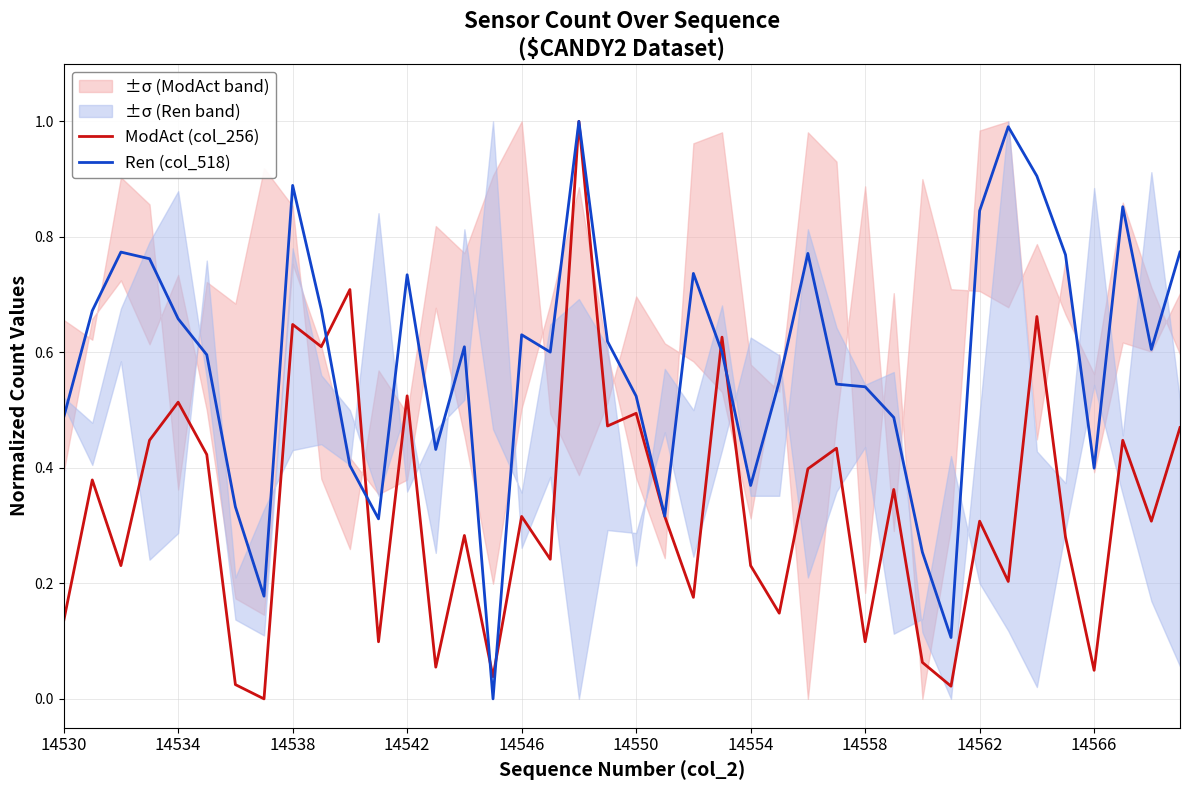

Which series has the largest total across all categories?

Ren (col_518)